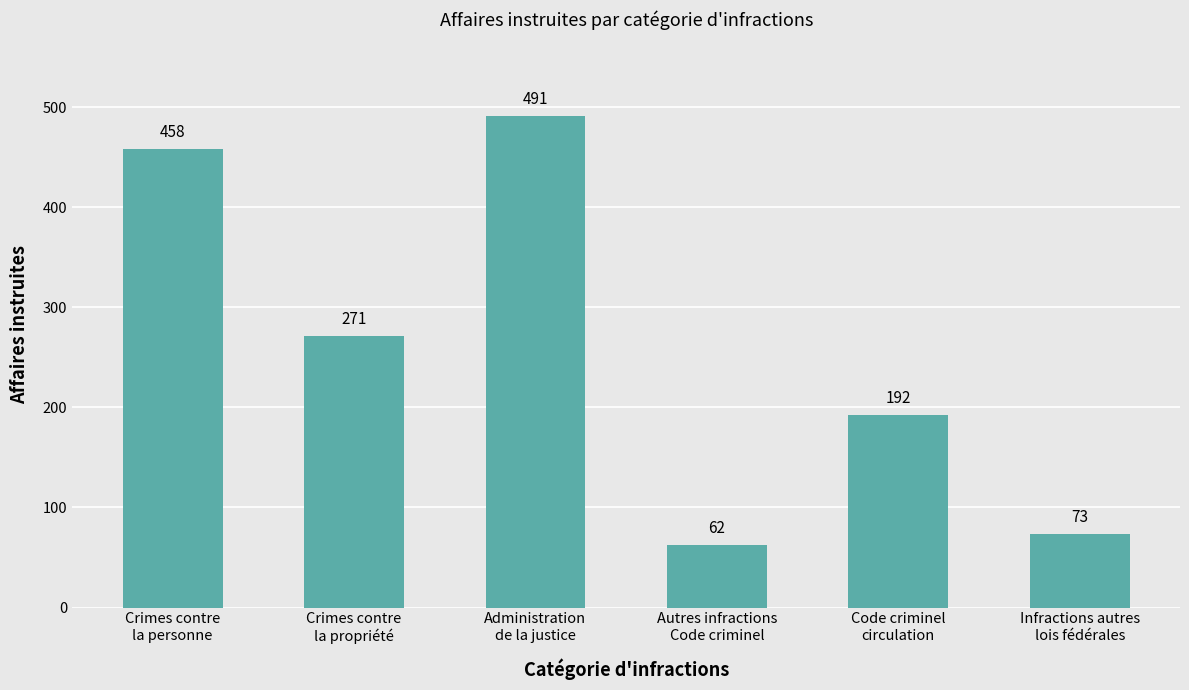

What is the average value?

258